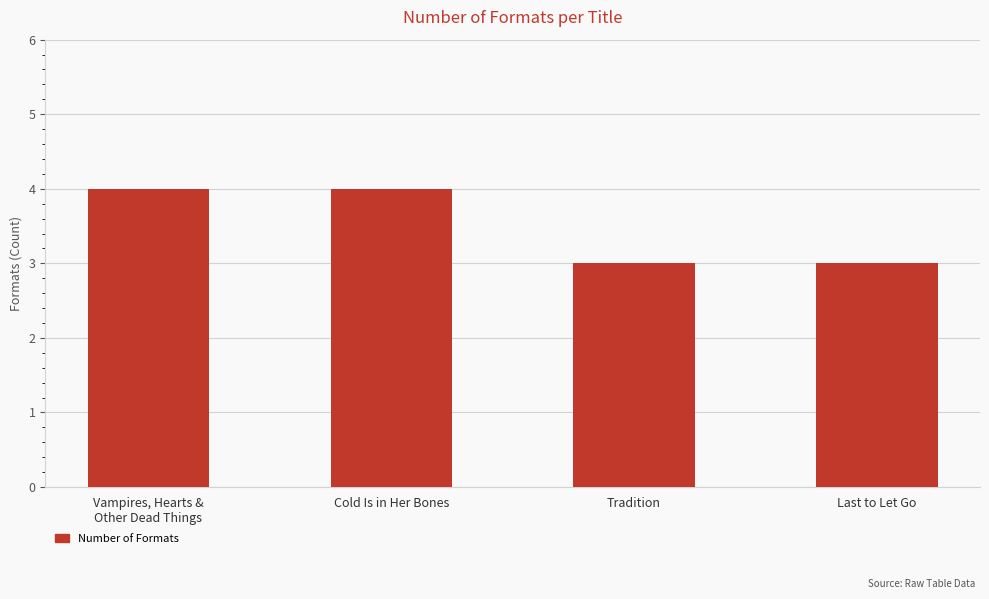

What is the difference between the second highest and second lowest values?

1